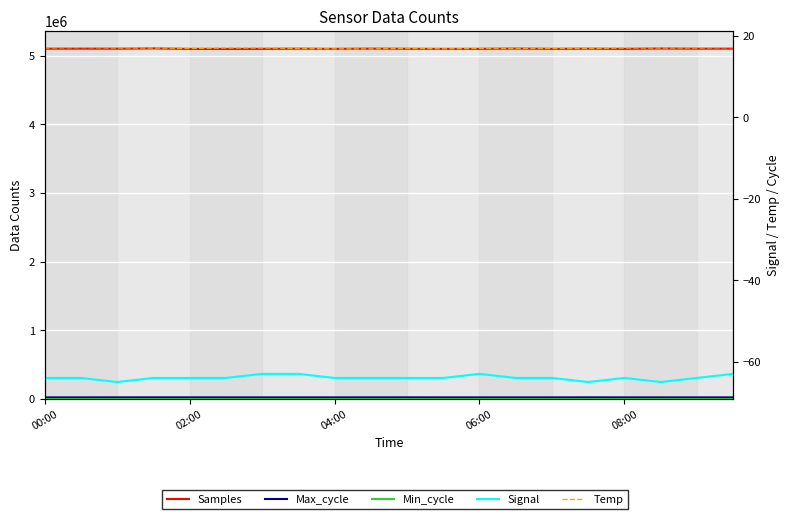

True or false: Max_cycle has more than 1 interior local peaks.

True